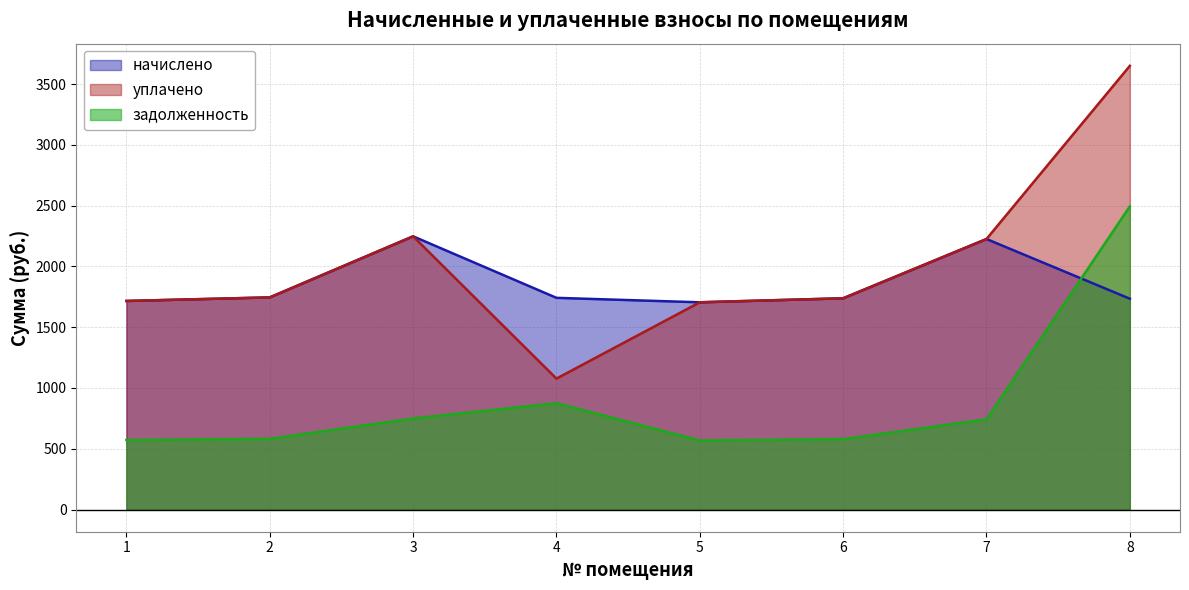

How many times do начислено and задолженность cross each other?

1